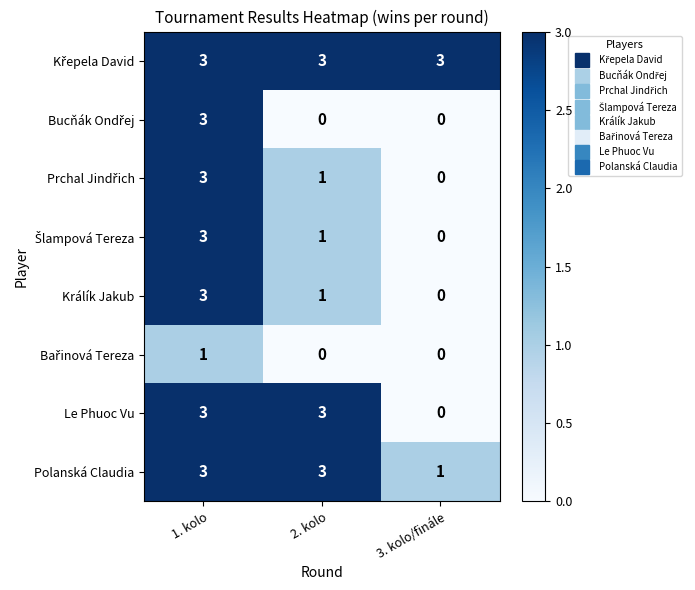

True or false: Polanská Claudia has a value of 1 at 3. kolo/finále.

True